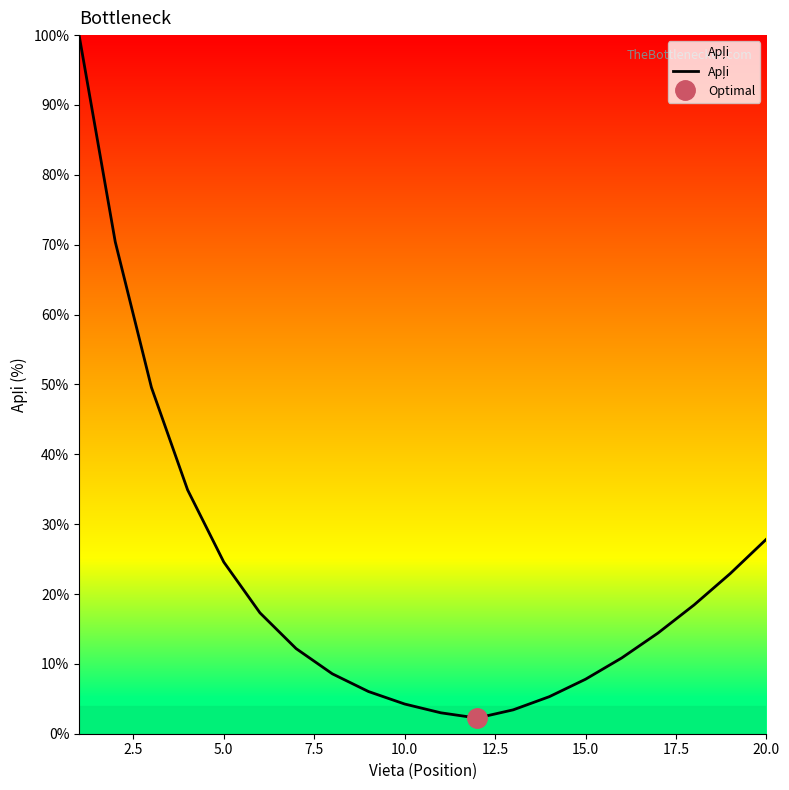

What is the greatest value displayed?

100.0